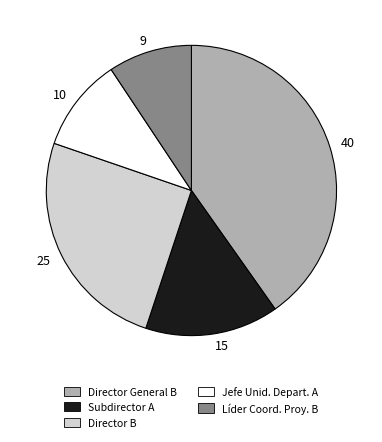

Rank the categories by value from highest to lowest.

40, 25, 15, 10, 9